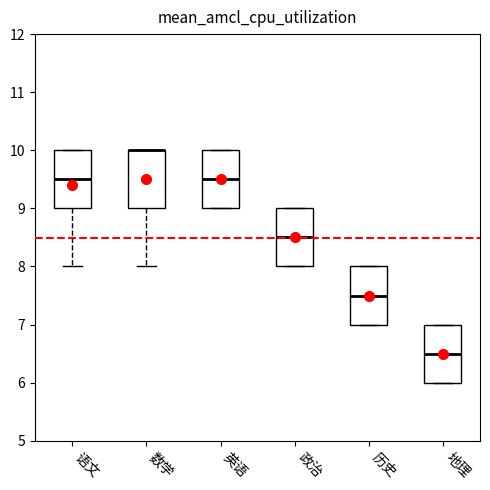

Reading left to right, read every box against the y-axis: the position of its median line, the range the box covers, and the ends of its whiskers. The values are not printed on the chart, so give them approximately, as read against the axis.

语文: median 9.5, box 9.0 to 10.0, whiskers 8.0 to 10.0
数学: median 10.0 (drawn on the box's upper edge), box 9.0 to 10.0, whiskers 8.0 to 10.0
英语: median 9.5, box 9.0 to 10.0, whiskers 9.0 to 10.0
政治: median 8.5, box 8.0 to 9.0, whiskers 8.0 to 9.0
历史: median 7.5, box 7.0 to 8.0, whiskers 7.0 to 8.0
地理: median 6.5, box 6.0 to 7.0, whiskers 6.0 to 7.0